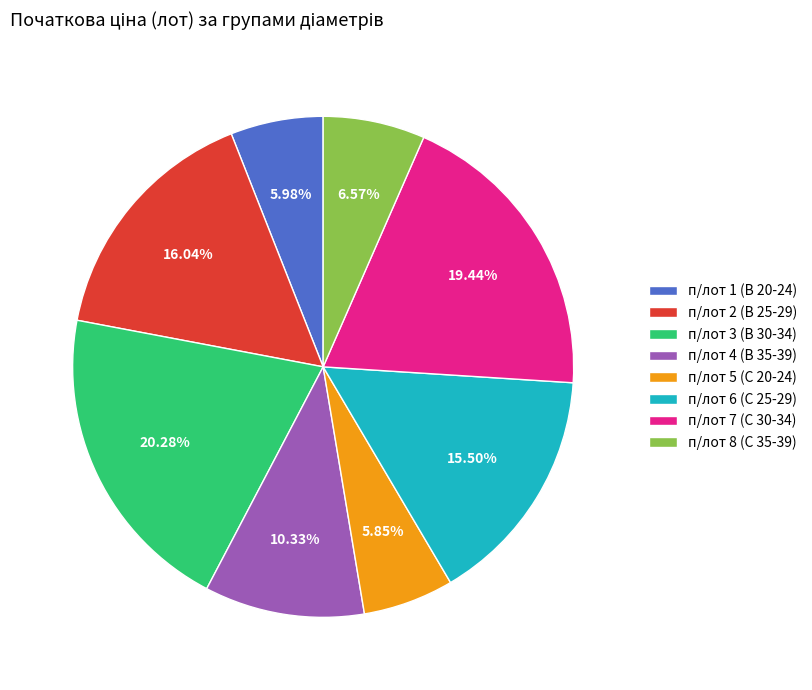

Count the number of slices in the pie.

8